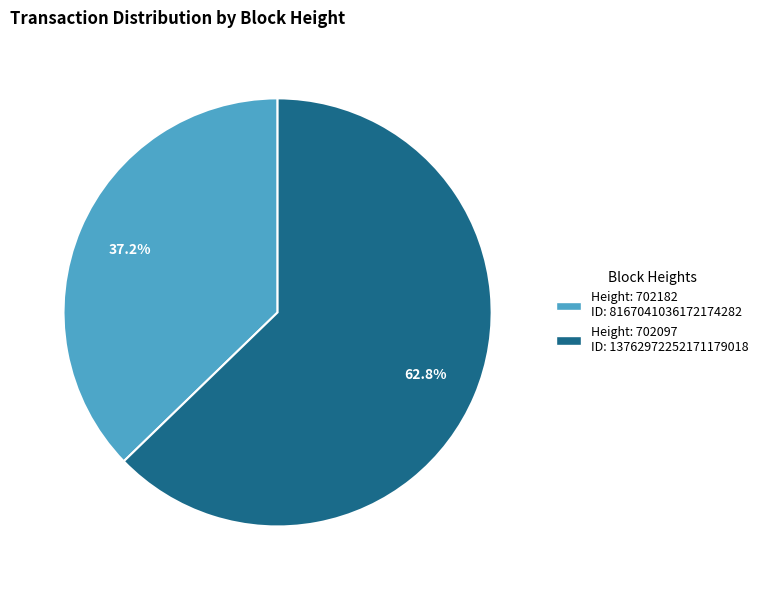

Is there any slice that represents more than half of the pie?

Yes